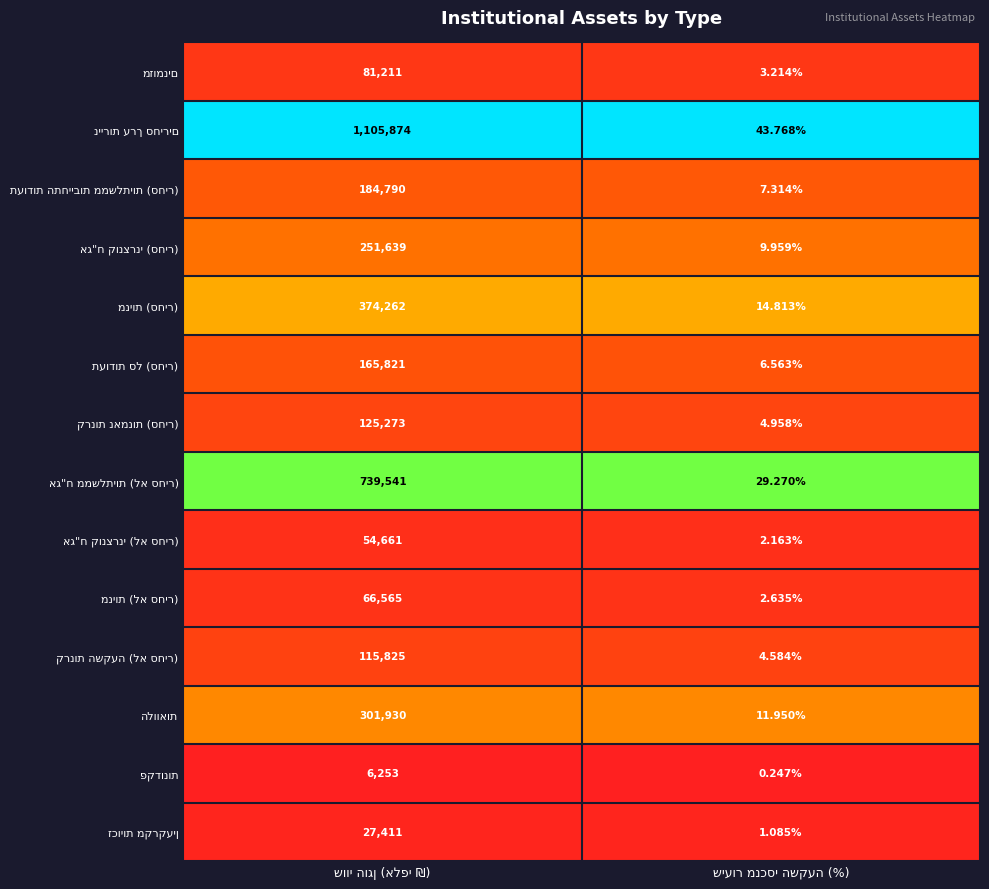

Count the number of data series in this chart.

14